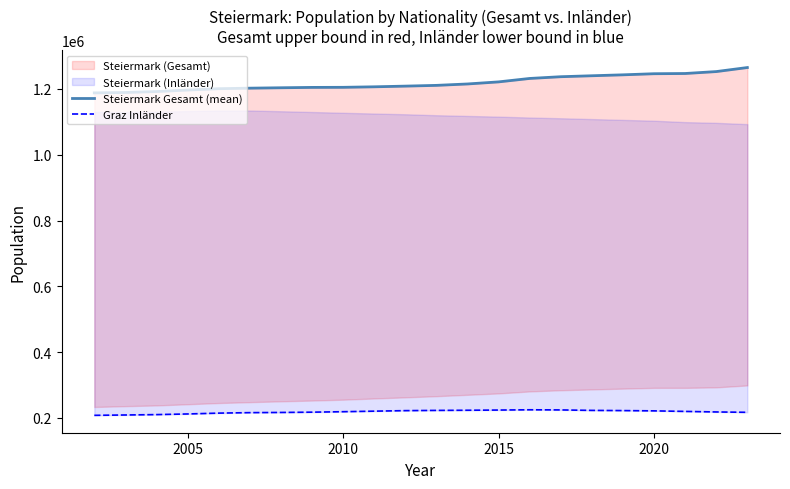

At how many categories does at least one series exceed 561250?

22